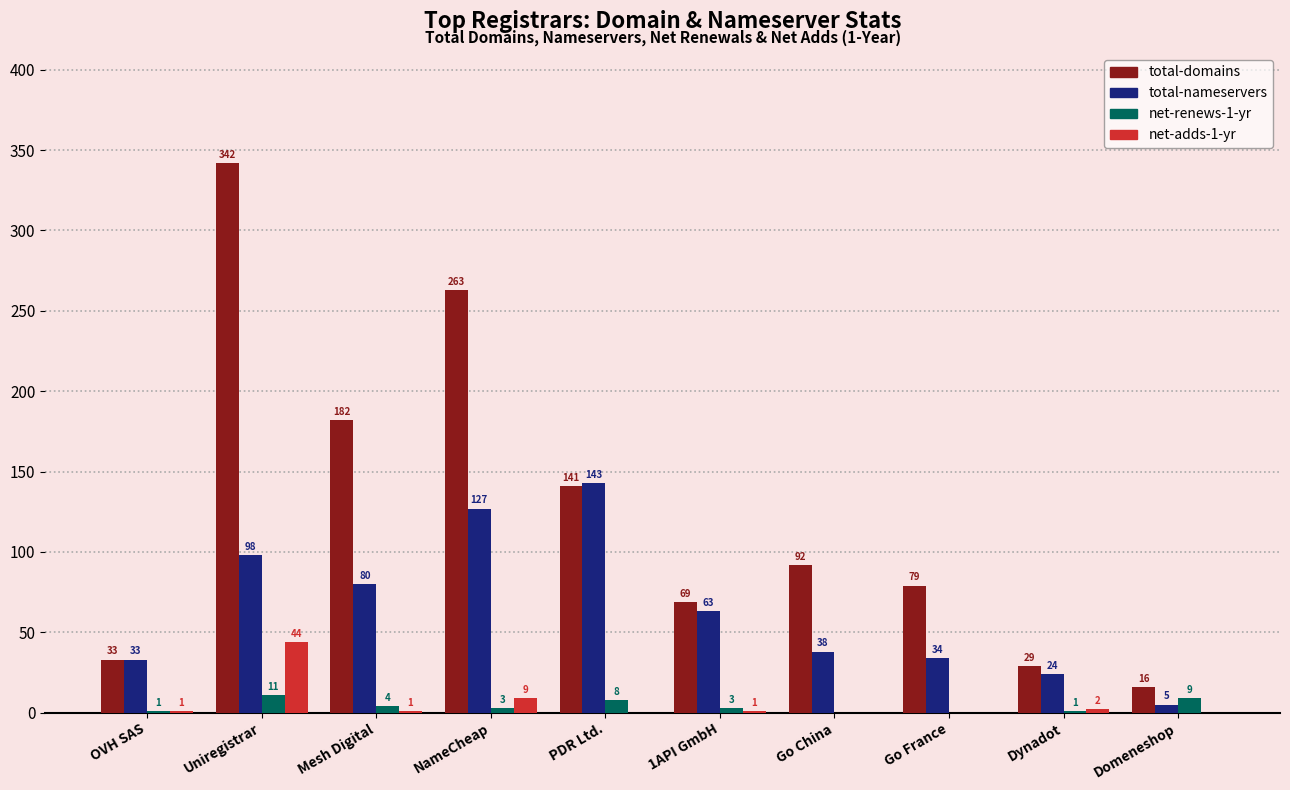

Which series changed the most between Uniregistrar and PDR Ltd.?

total-domains